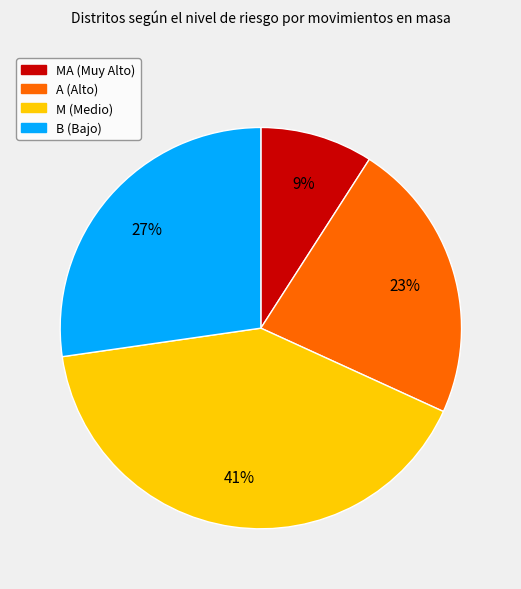

Does M (Medio) represent more than half of the total?

No